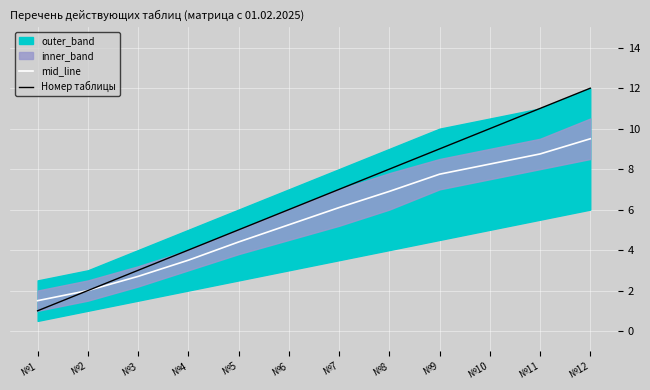

True or false: Номер таблицы has more than 1 points higher than both neighbors.

False